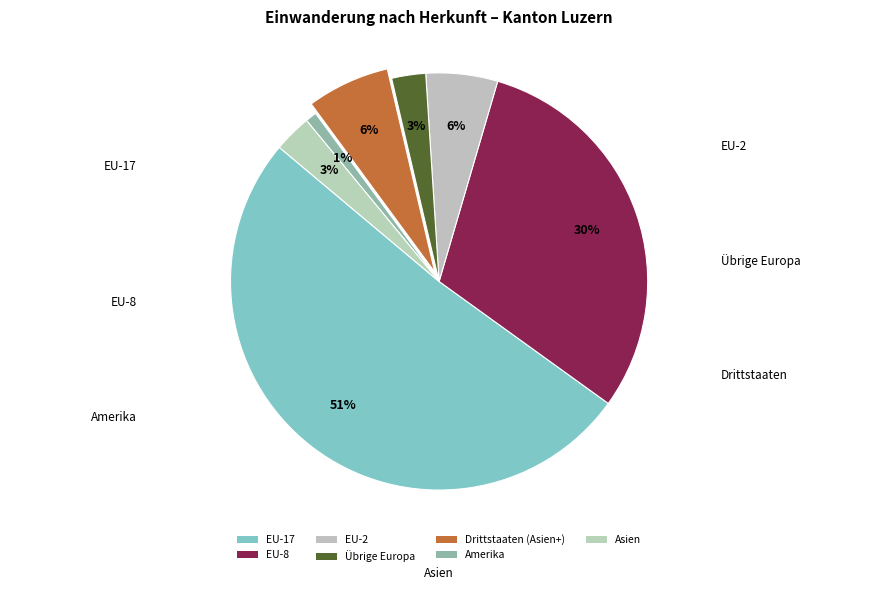

To the nearest percent, what portion does Asien represent?

3%